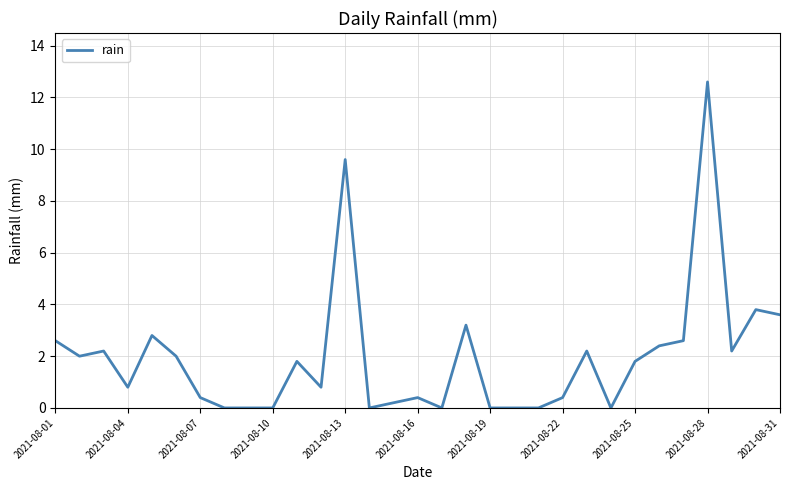

Count the number of values greater than 1.

16